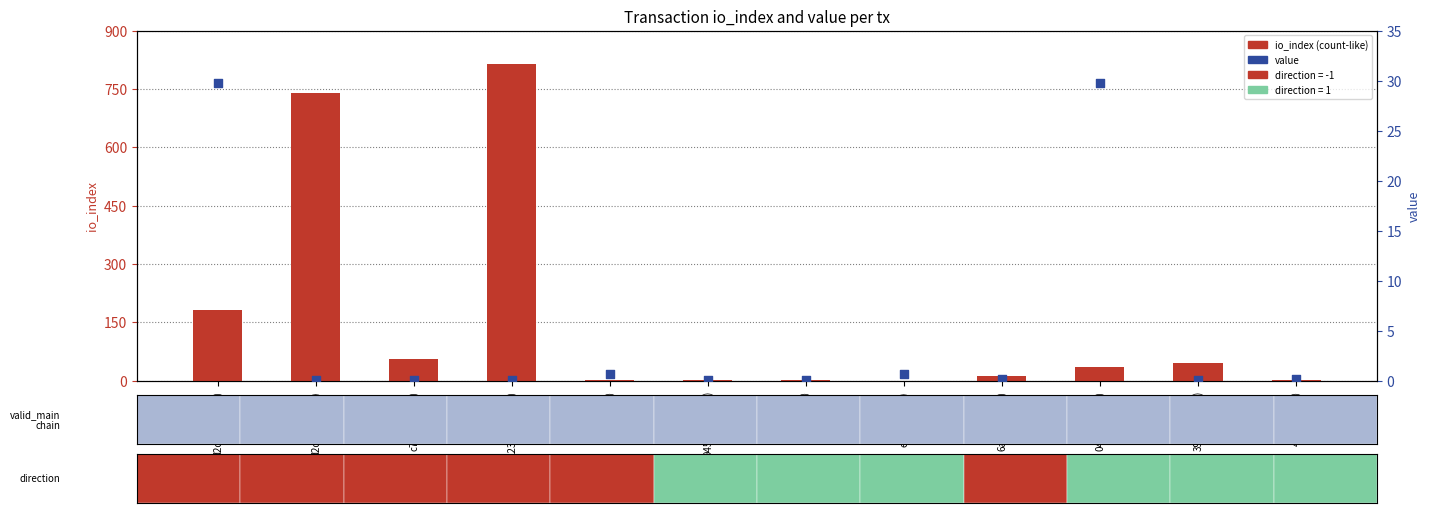

Which series has the largest Y range (max minus min)?

io_index (count-like)